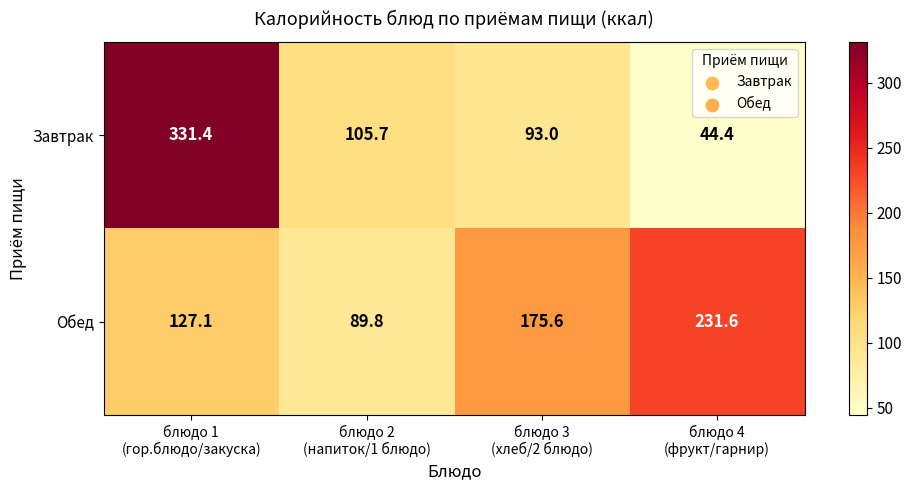

What is the lowest value of the Обед series?

89.8